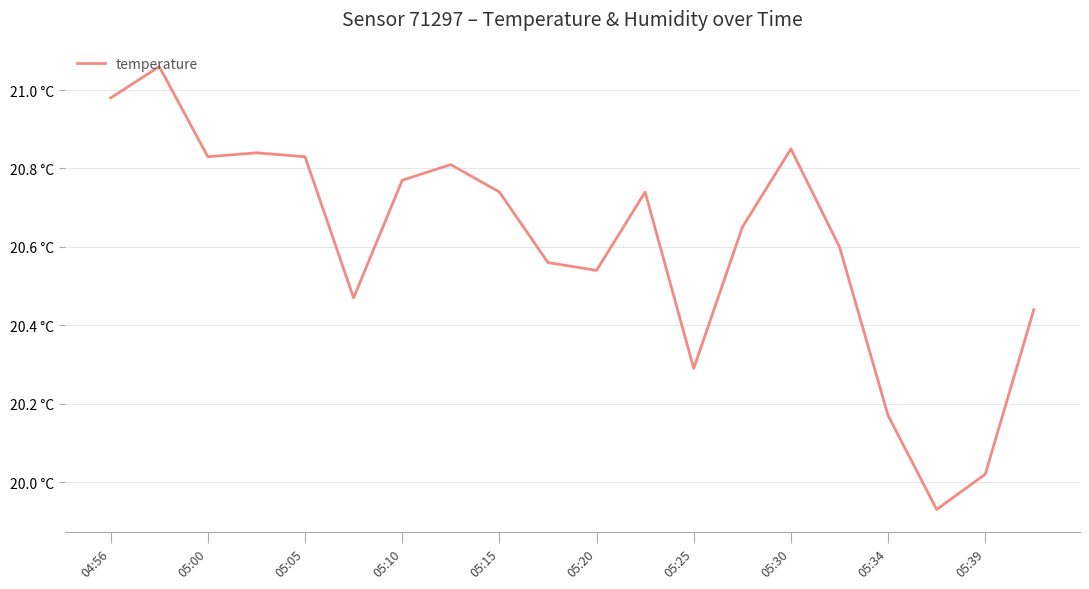

What is the smallest value displayed?

19.9